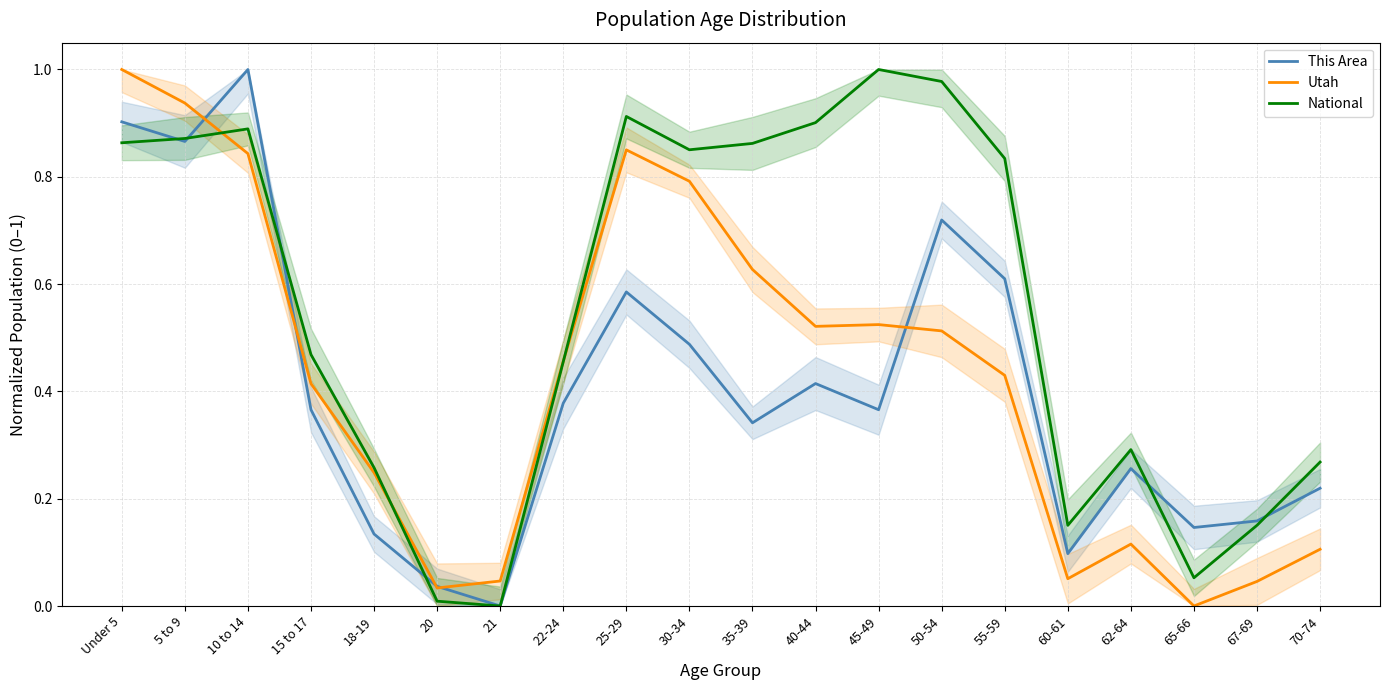

How many interior local peaks does the This Area series have?

5